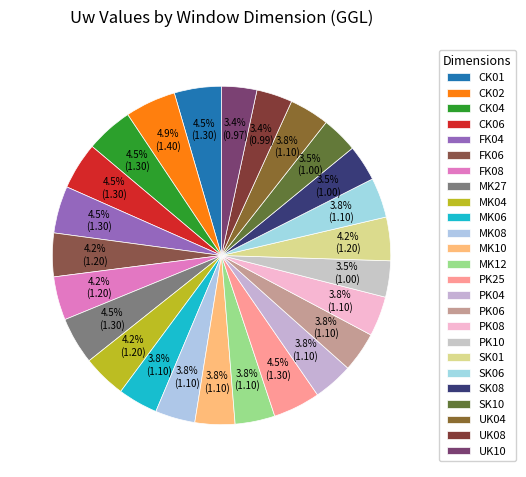

How many segments does this pie chart have?

25